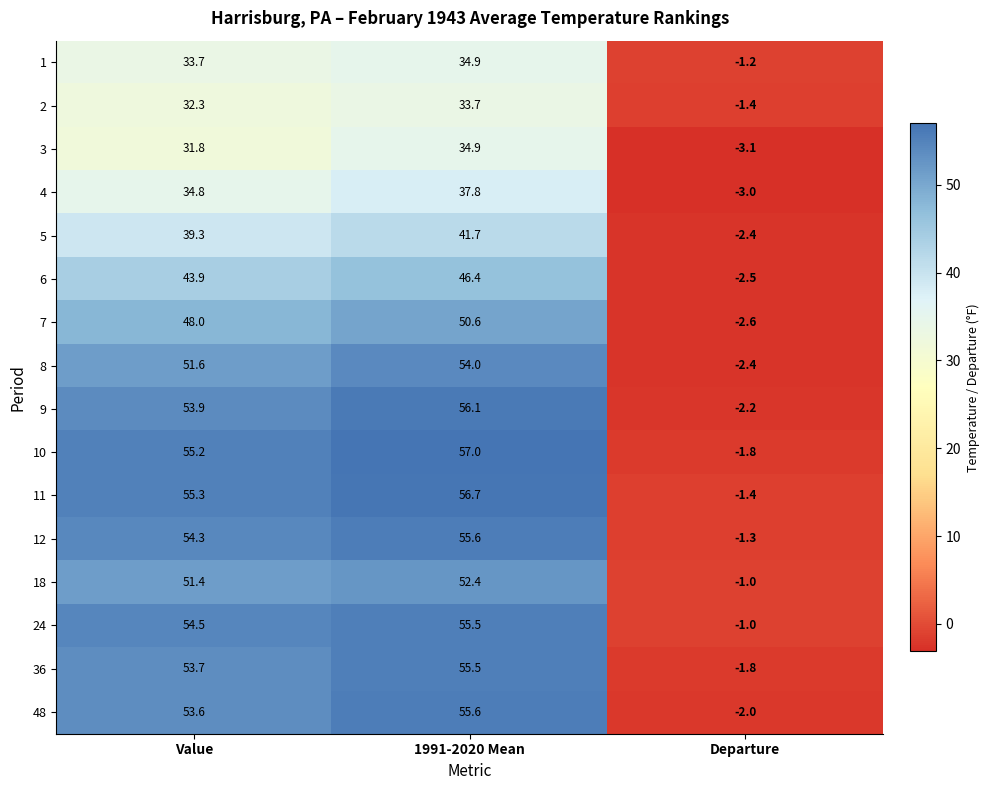

Is the value of 18 at 1991-2020 Mean greater than the value of 12 at Value?

No